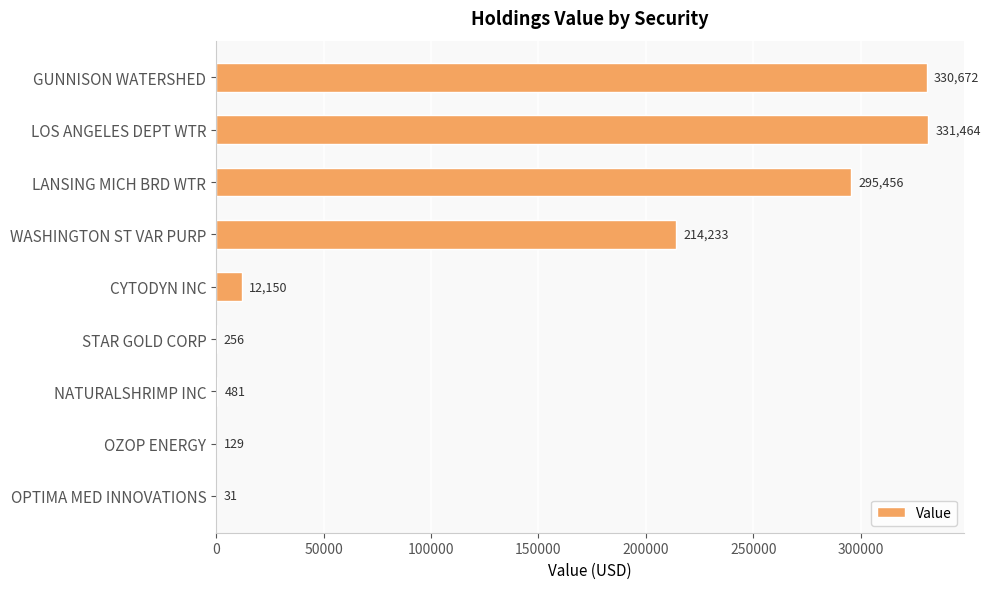

What is the greatest value displayed?

331464